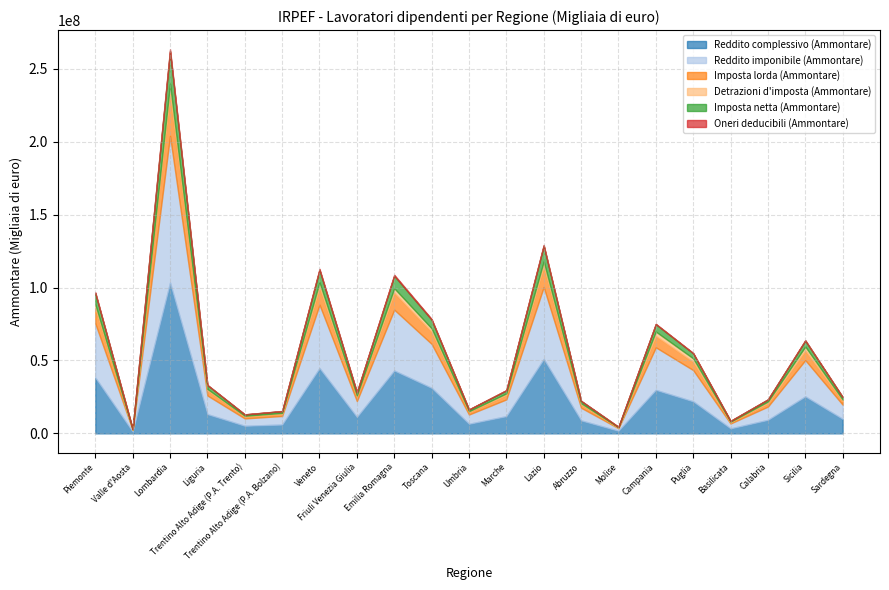

Is it true that Oneri deducibili (Ammontare) equals 86792 at Sardegna?

True